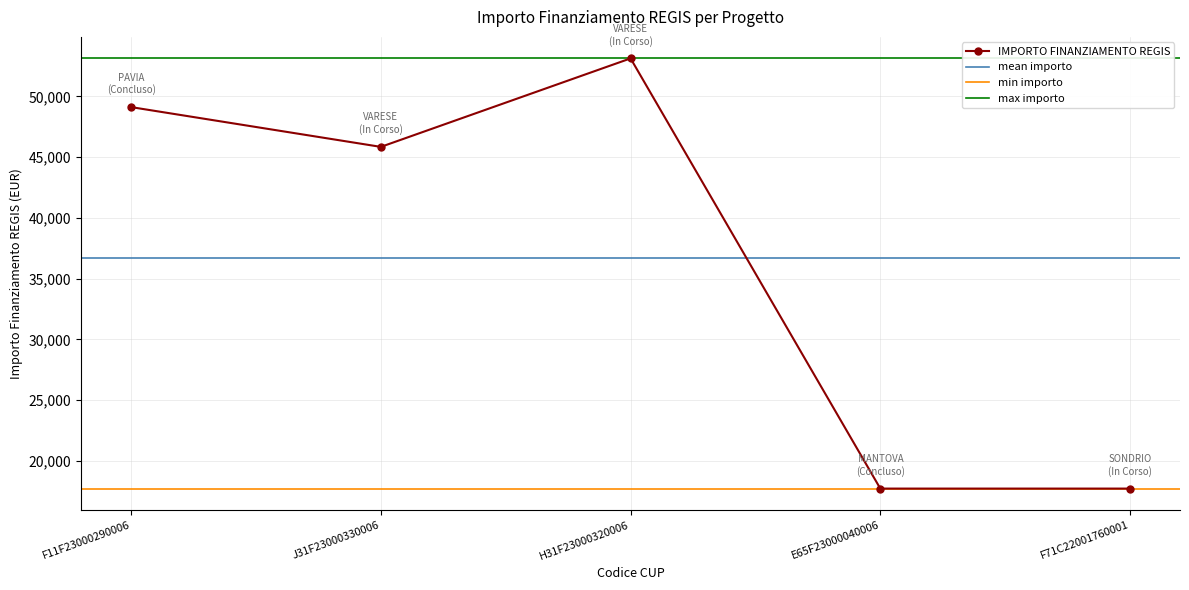

Where is the first local maximum?

H31F23000320006